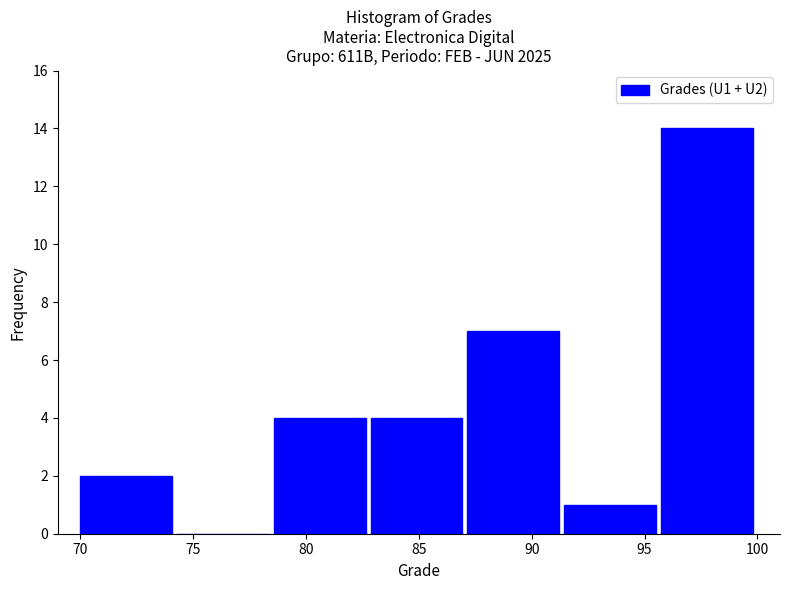

Reading left to right, list every bar in this chart as the range it spans on the x-axis followed by its height. Neither the bar edges nor the heights are printed on the chart, so give them approximately, as read against the axes.

70.0 to 74.5: 2
74.5 to 78.5: 0
78.5 to 83.0: 4
83.0 to 87.0: 4
87.0 to 91.5: 7
91.5 to 95.5: 1
95.5 to 100.0: 14